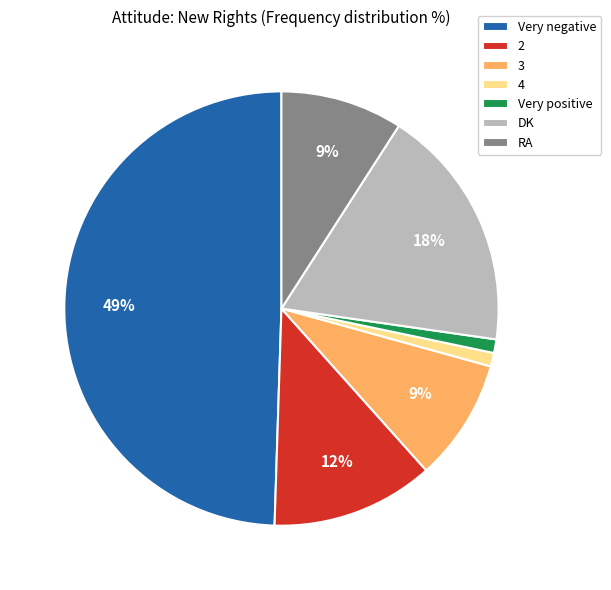

Does 4 represent more than half of the total?

No